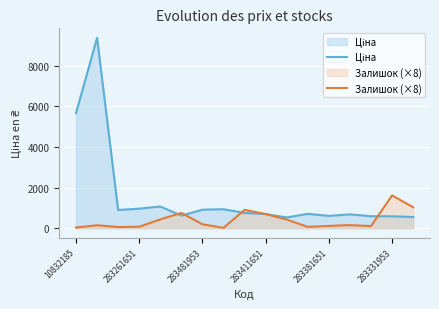

At which category does the chart reach its minimum across all series?

7